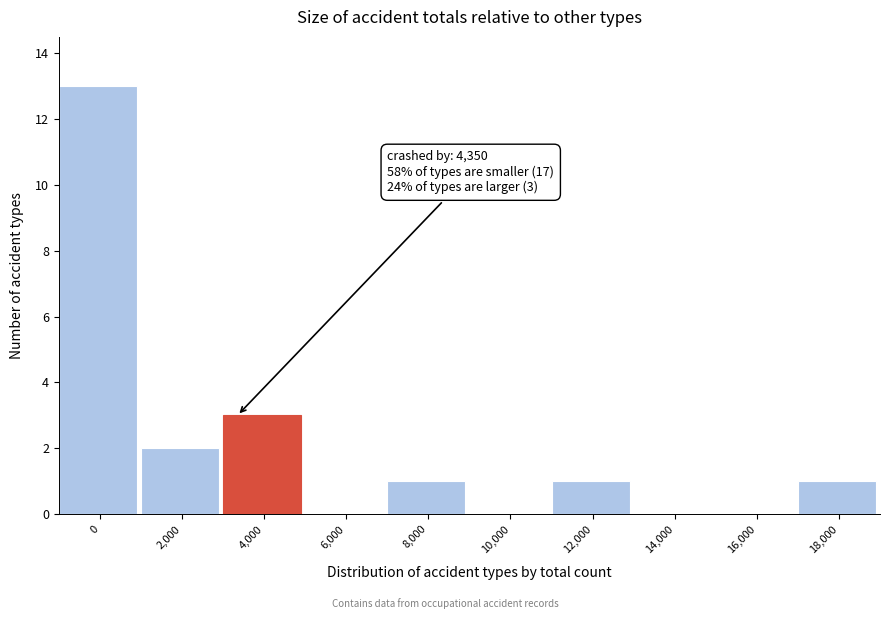

Reading left to right, list all the values displayed in this chart.

0=13	2,000=2	4,000=3	6,000=0	8,000=1	10,000=0	12,000=1	14,000=0	16,000=0	18,000=1